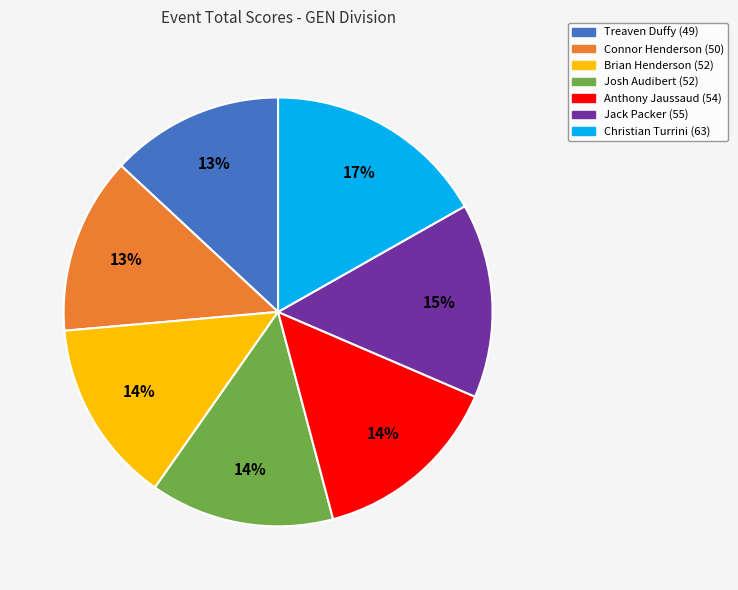

Which category has the biggest portion of the pie?

Christian Turrini